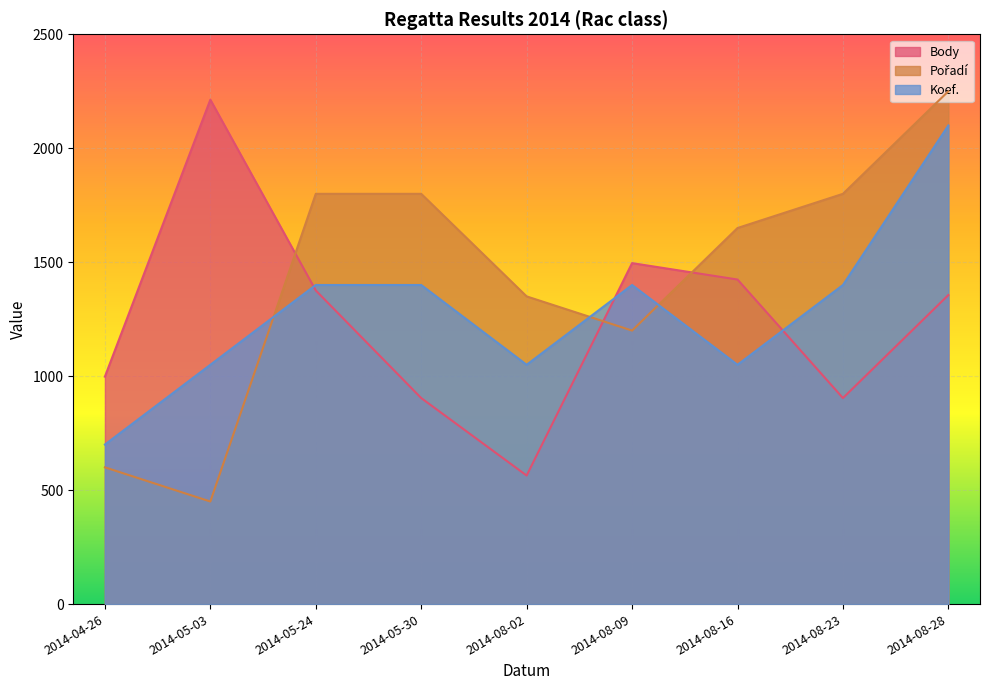

What is the value of the Body point at the 2nd from the left?

2213